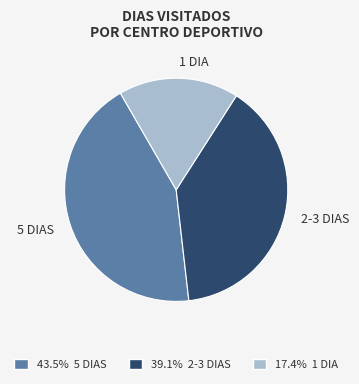

Do 2-3 DIAS and 1 DIA together represent more than half of the pie?

Yes